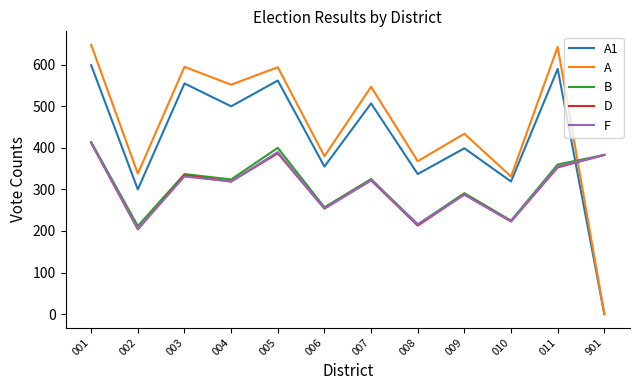

What is the spread (max minus min) of values at 901?

383